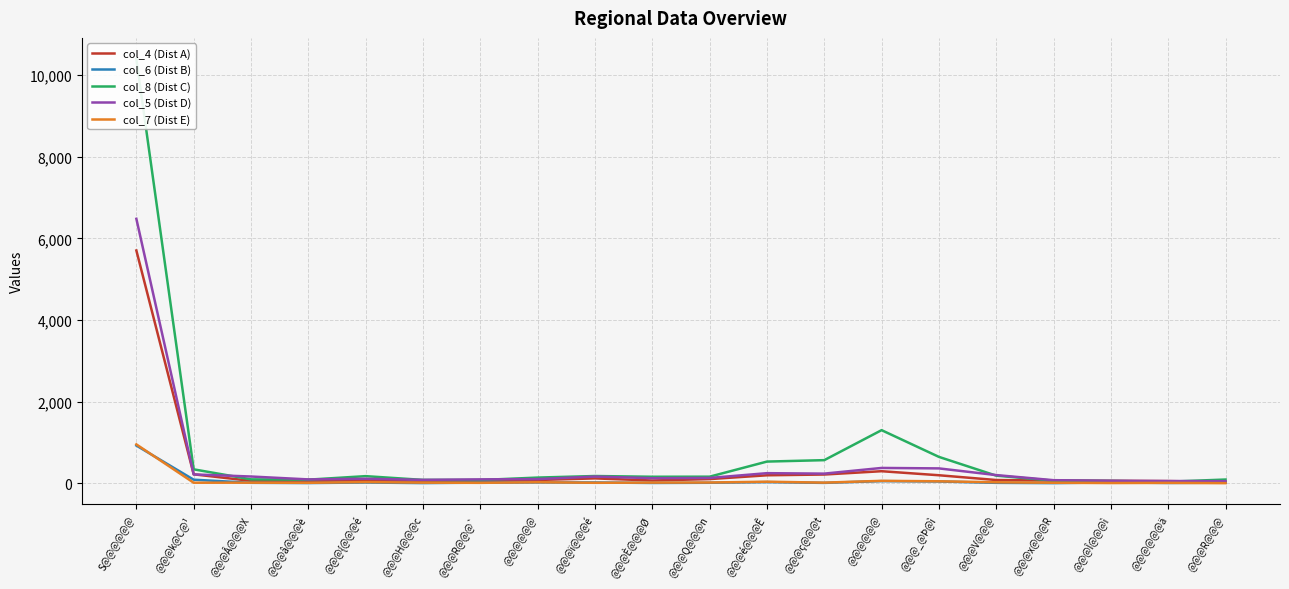

Which series has the largest range (max minus min)?

col_8 (Dist C)